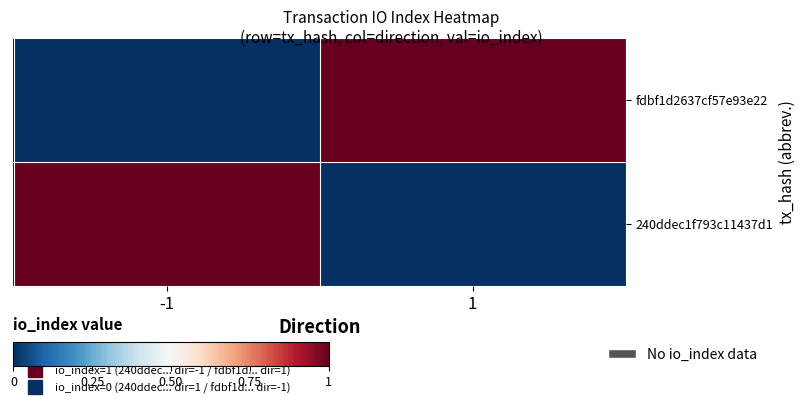

Which series has the largest total across all categories?

240ddec1f793c11437d1